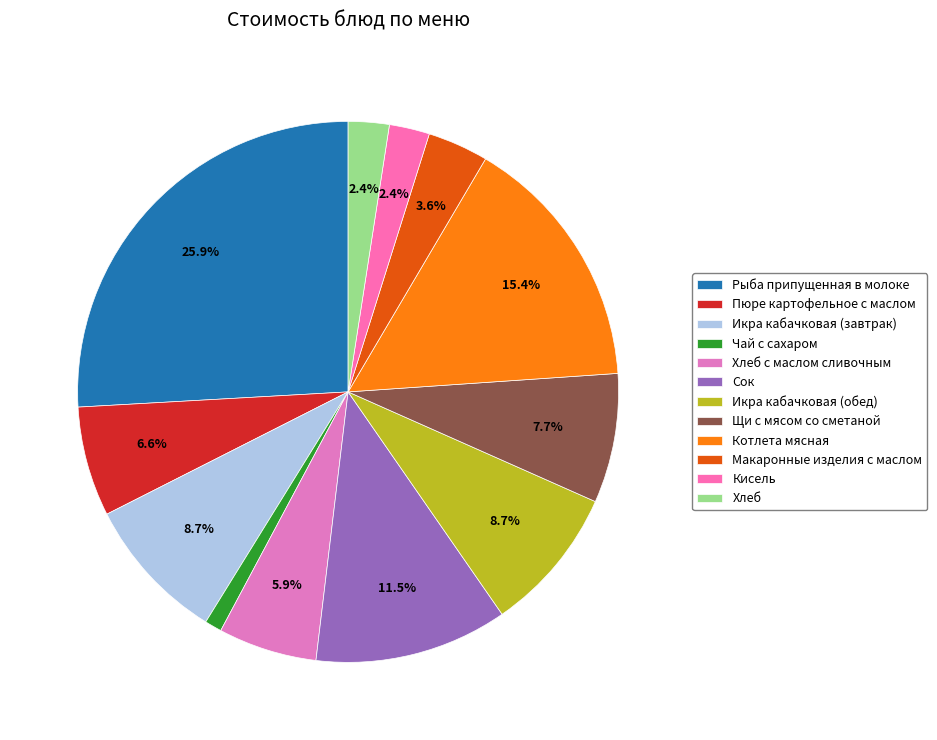

What percentage do Хлеб and Хлеб с маслом сливочным together represent?

8.3%